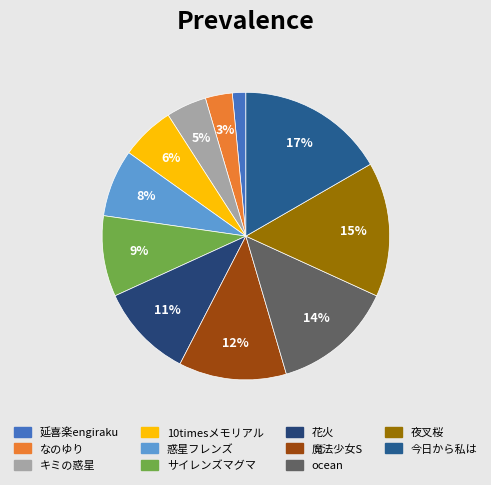

Is it true that 夜叉桜 is 15% of the pie?

True